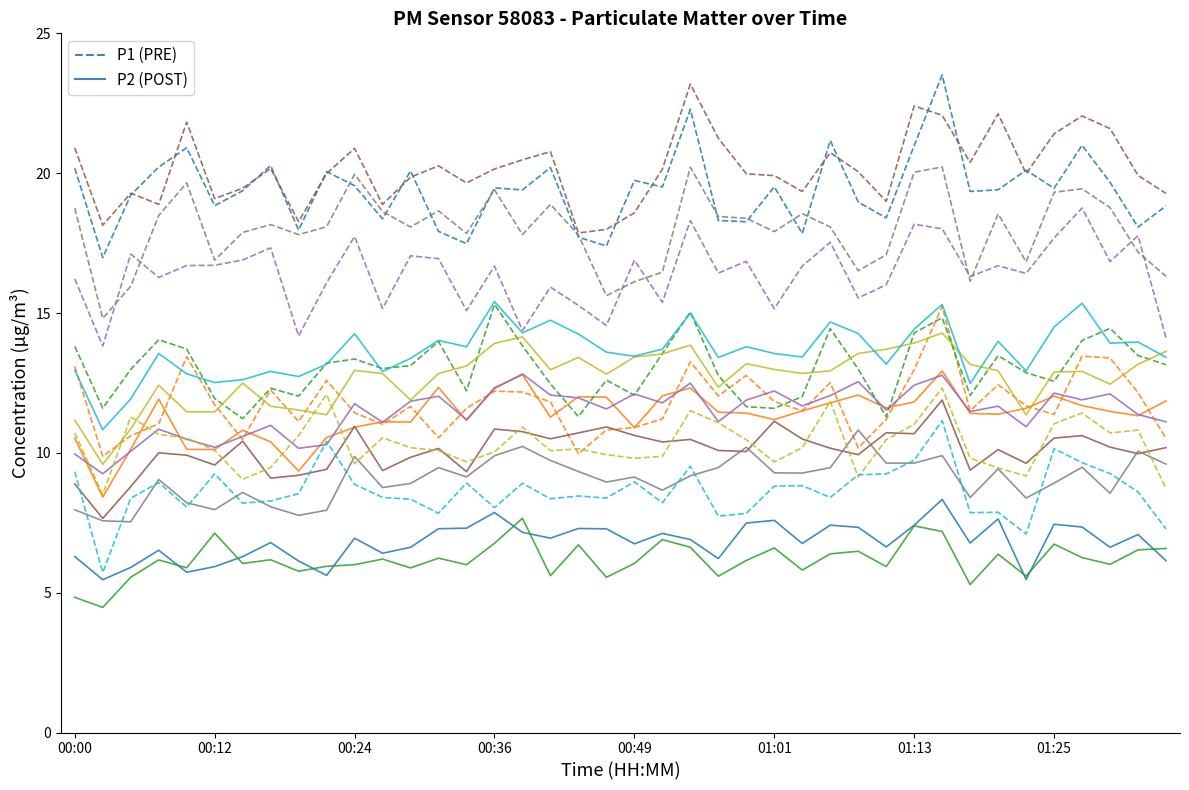

Rank the series by their maximum value, from highest to lowest.

P1 (PRE), P2 (POST)